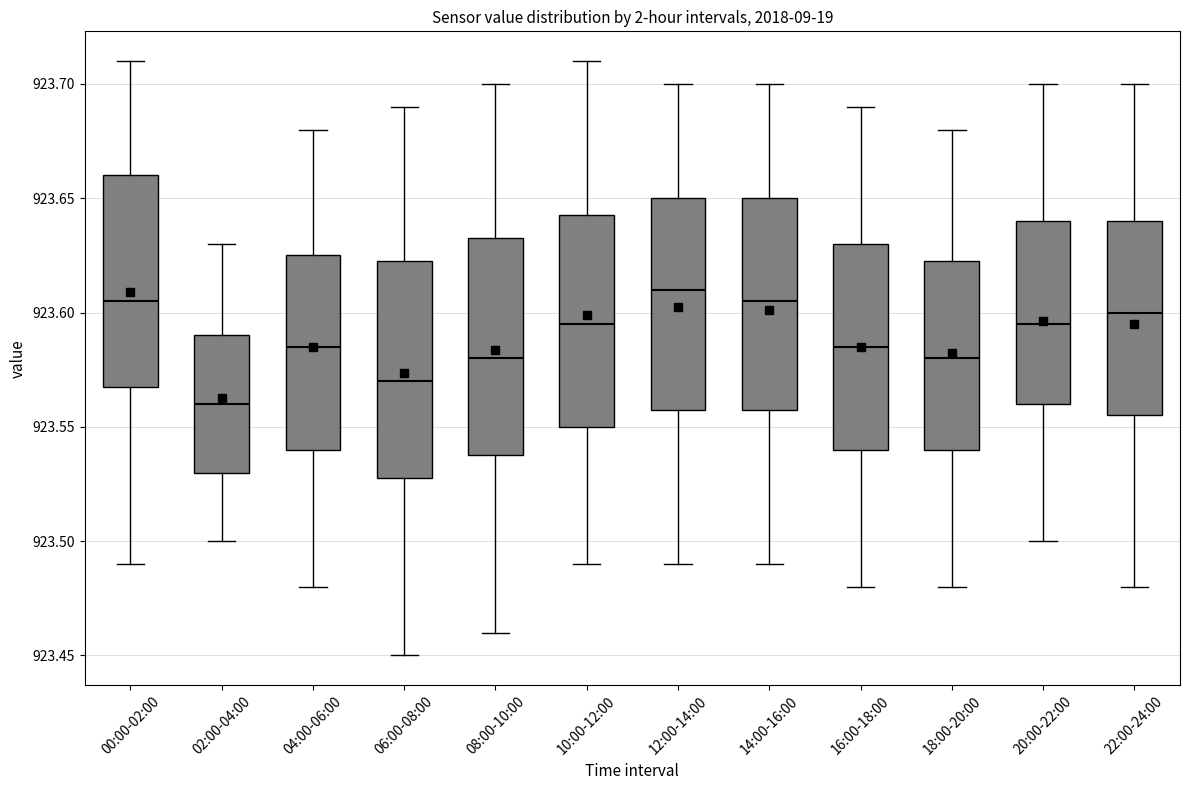

Where does the median line of the box for 16:00-18:00 sit on the y-axis? The values are not printed on the chart, so give them approximately, as read against the axis.

923.585